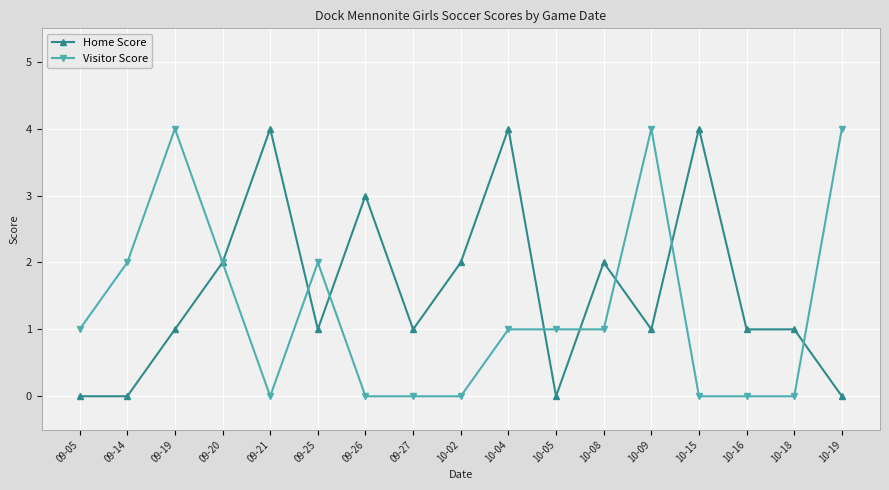

What is the difference between the highest and lowest values at 10-09?

3